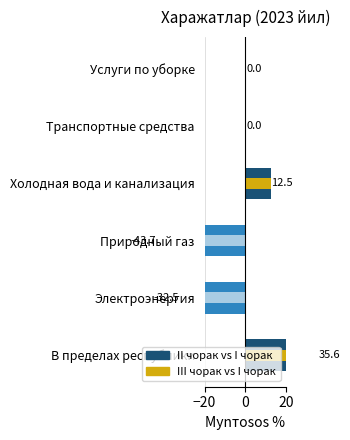

At how many categories does at least one series exceed -37?

5